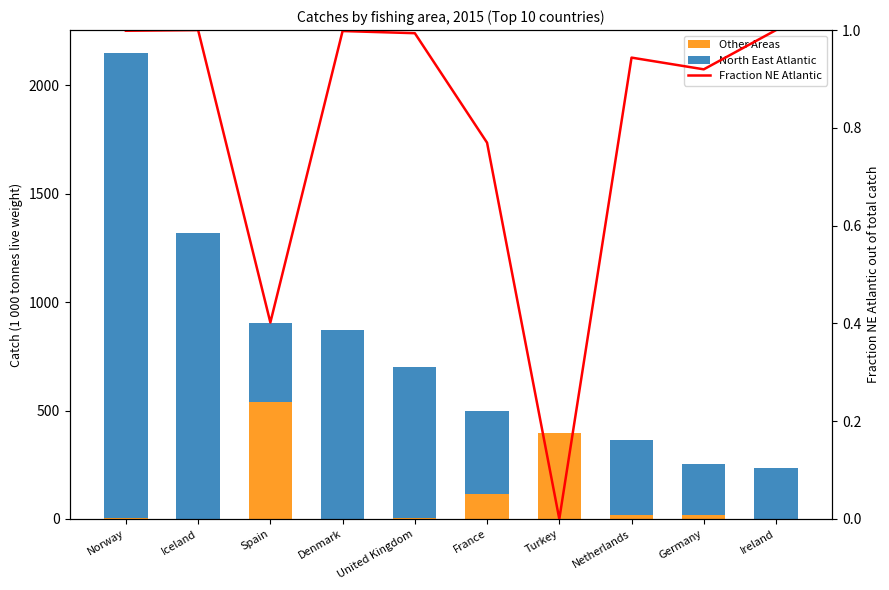

The Fraction NE Atlantic series shows 0.8 at France. True or false?

True